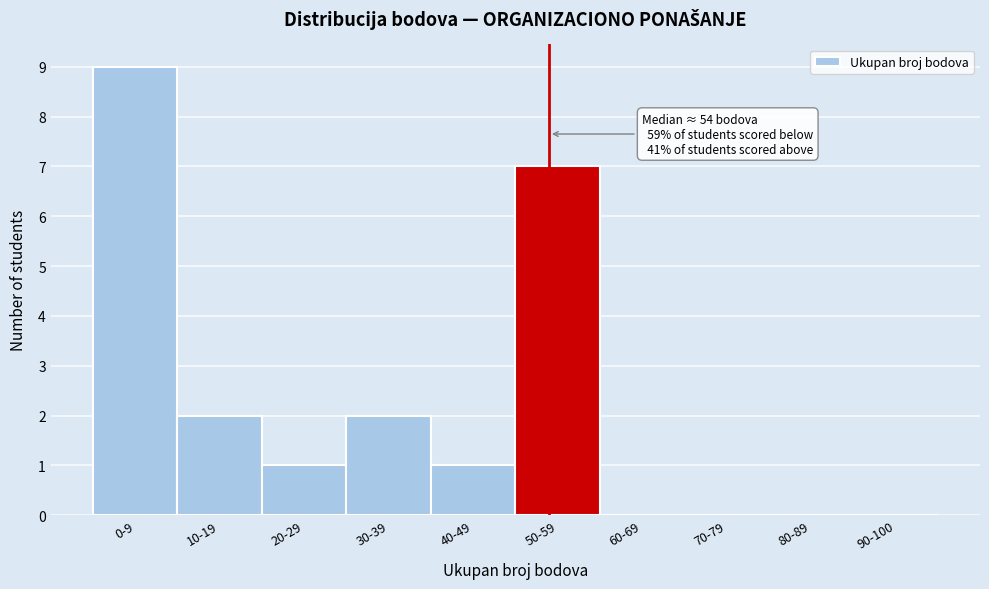

Reading right to left, what are all the values shown in this chart?

90-100=0	80-89=0	70-79=0	60-69=0	50-59=7	40-49=1	30-39=2	20-29=1	10-19=2	0-9=9